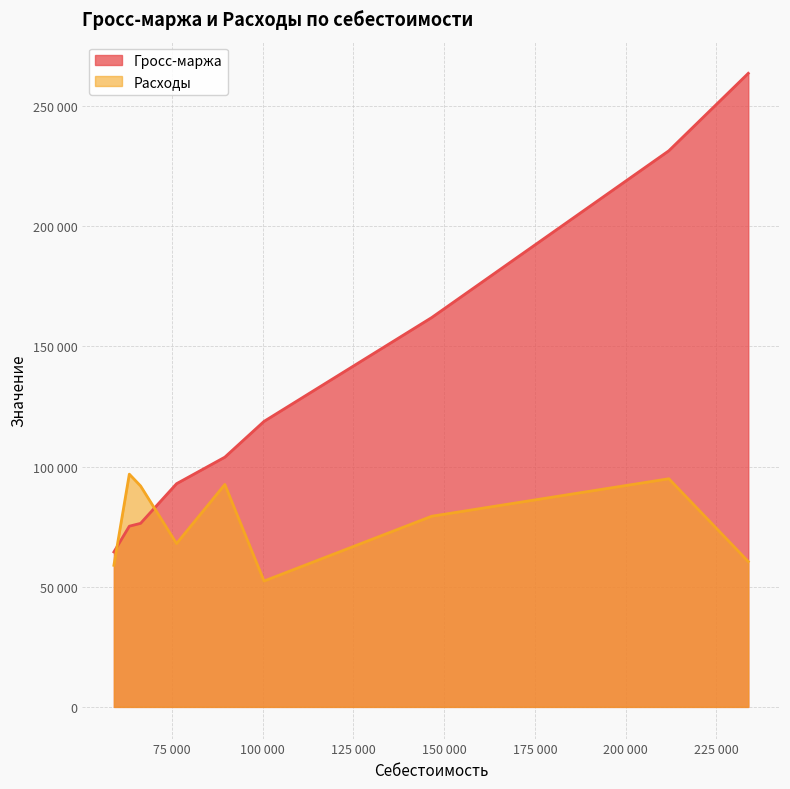

The Гросс-маржа series shows 87059 at A002. True or false?

False